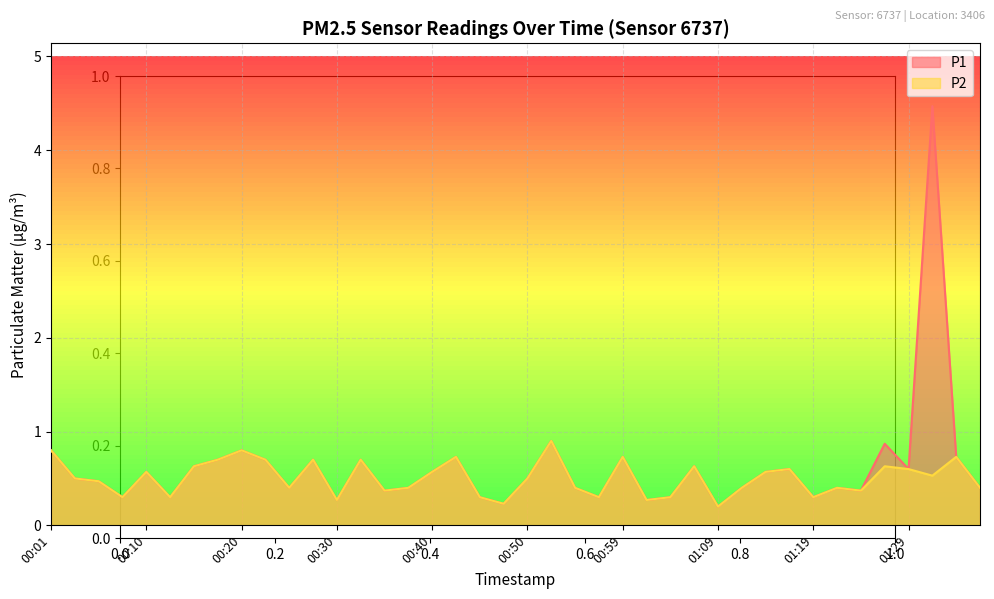

How many lines are shown in the chart?

2